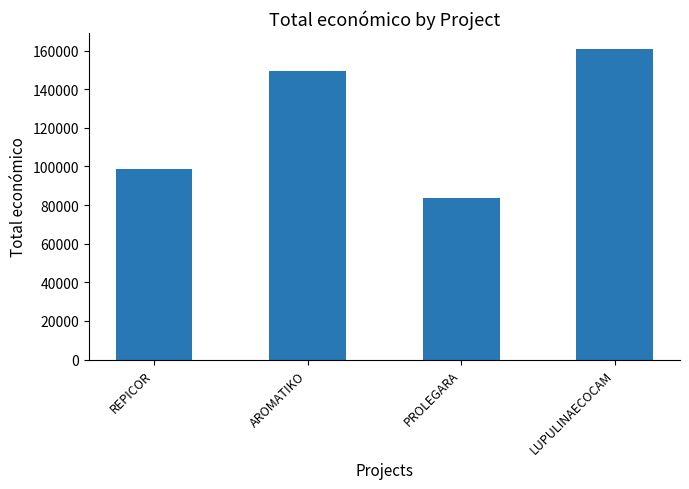

What is the difference between the values at LUPULINAECOCAM and AROMATIKO?

11650